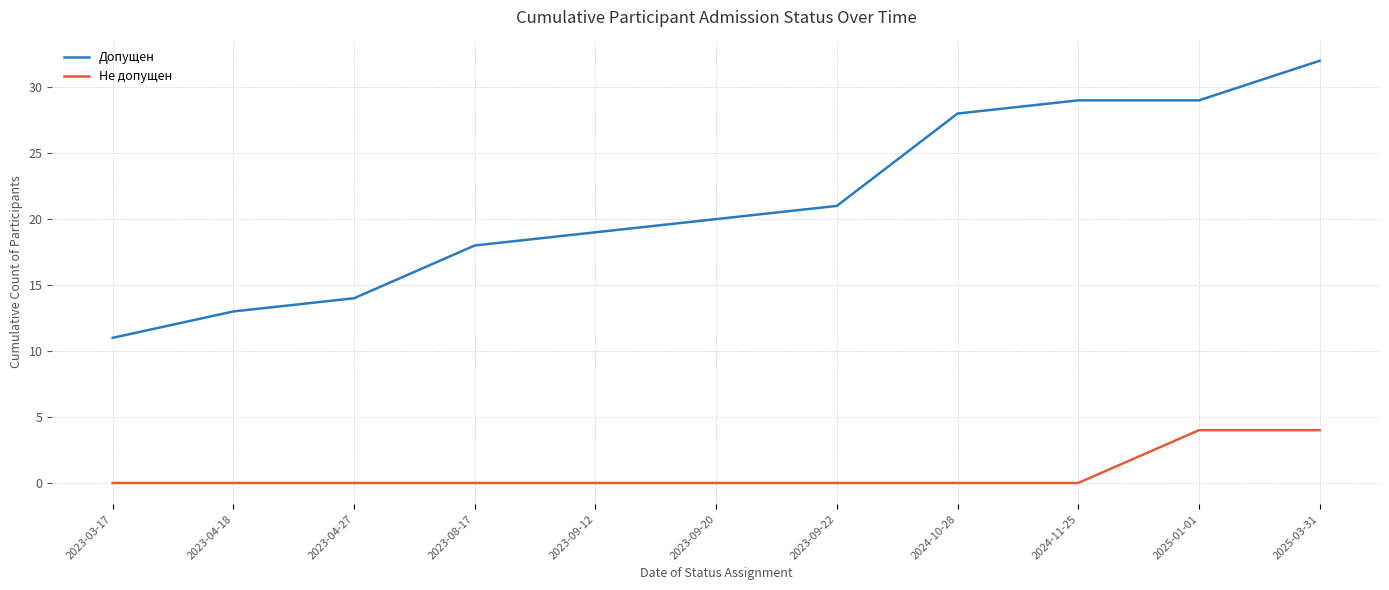

At which category is the sum across all series the highest?

2025-03-31